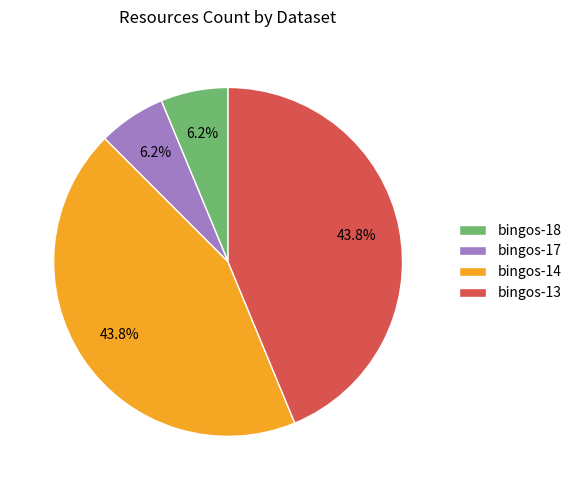

Which has a higher value, bingos-14 or bingos-18?

bingos-14